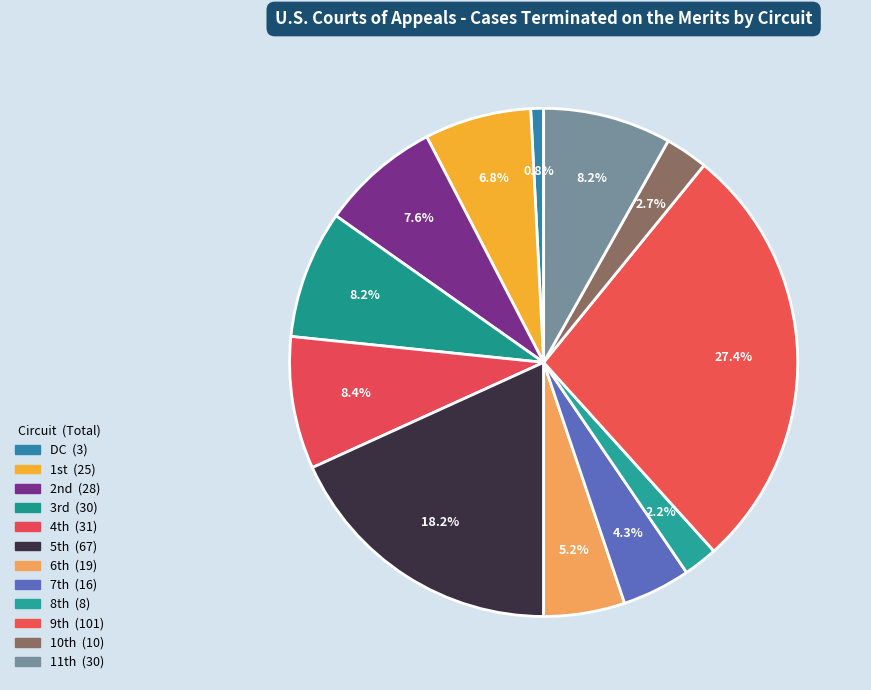

Count the number of slices in the pie.

12